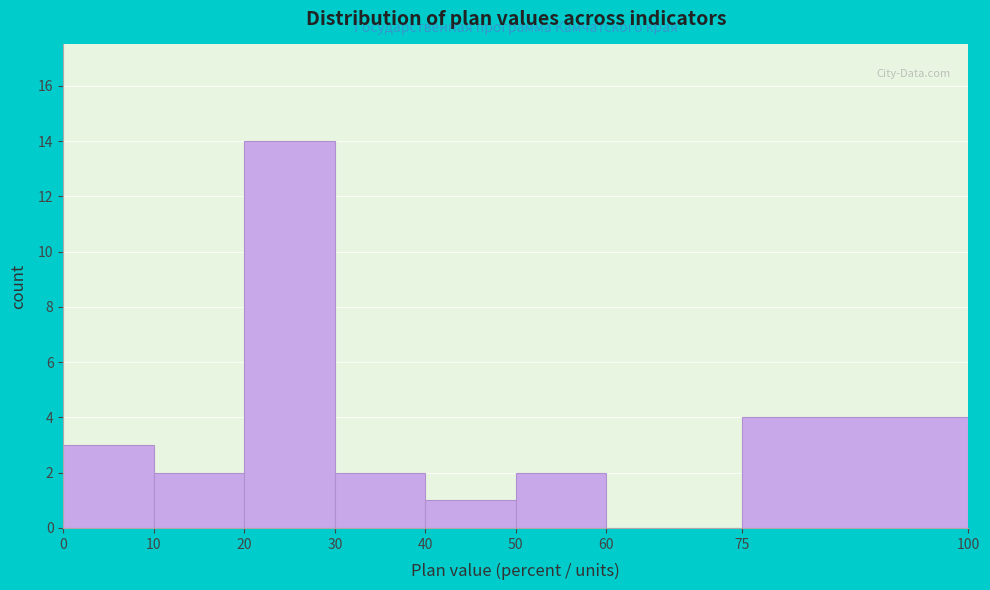

Which range on the x-axis has the tallest bar?

20 to 30